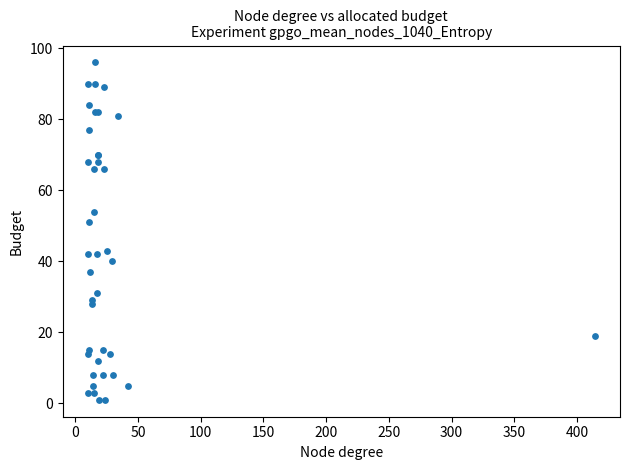

What Y value in the scatter plot is closest to 48?

51